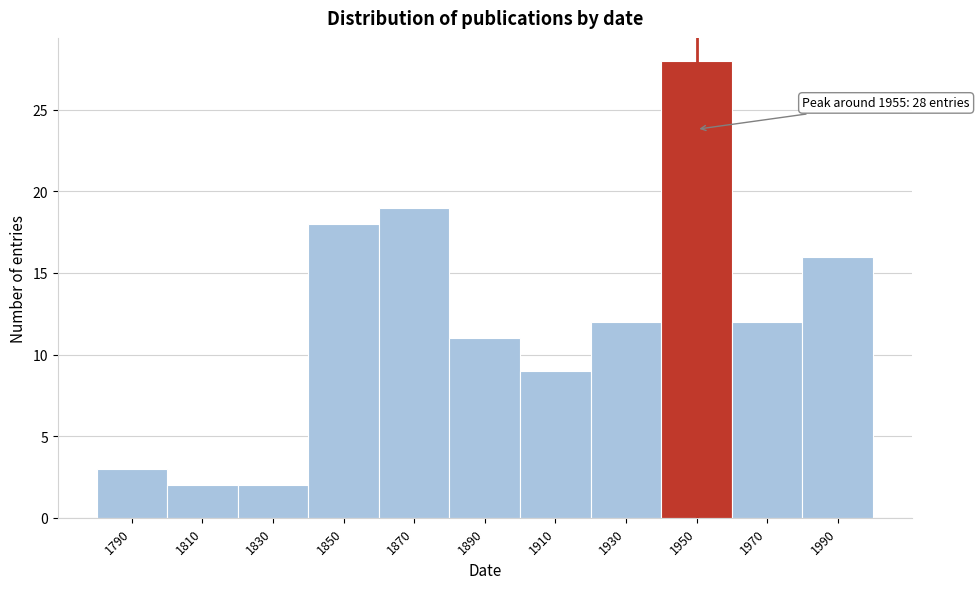

Reading left to right, transcribe all the data shown in this chart.

1790=3	1810=2	1830=2	1850=18	1870=19	1890=11	1910=9	1930=12	1950=28	1970=12	1990=16